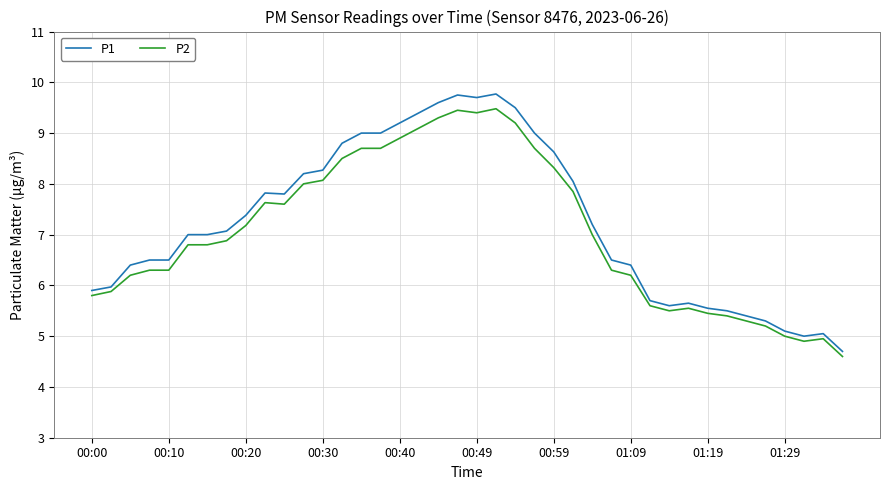

What is the difference between the maximum and minimum values in the P2 series?

4.9